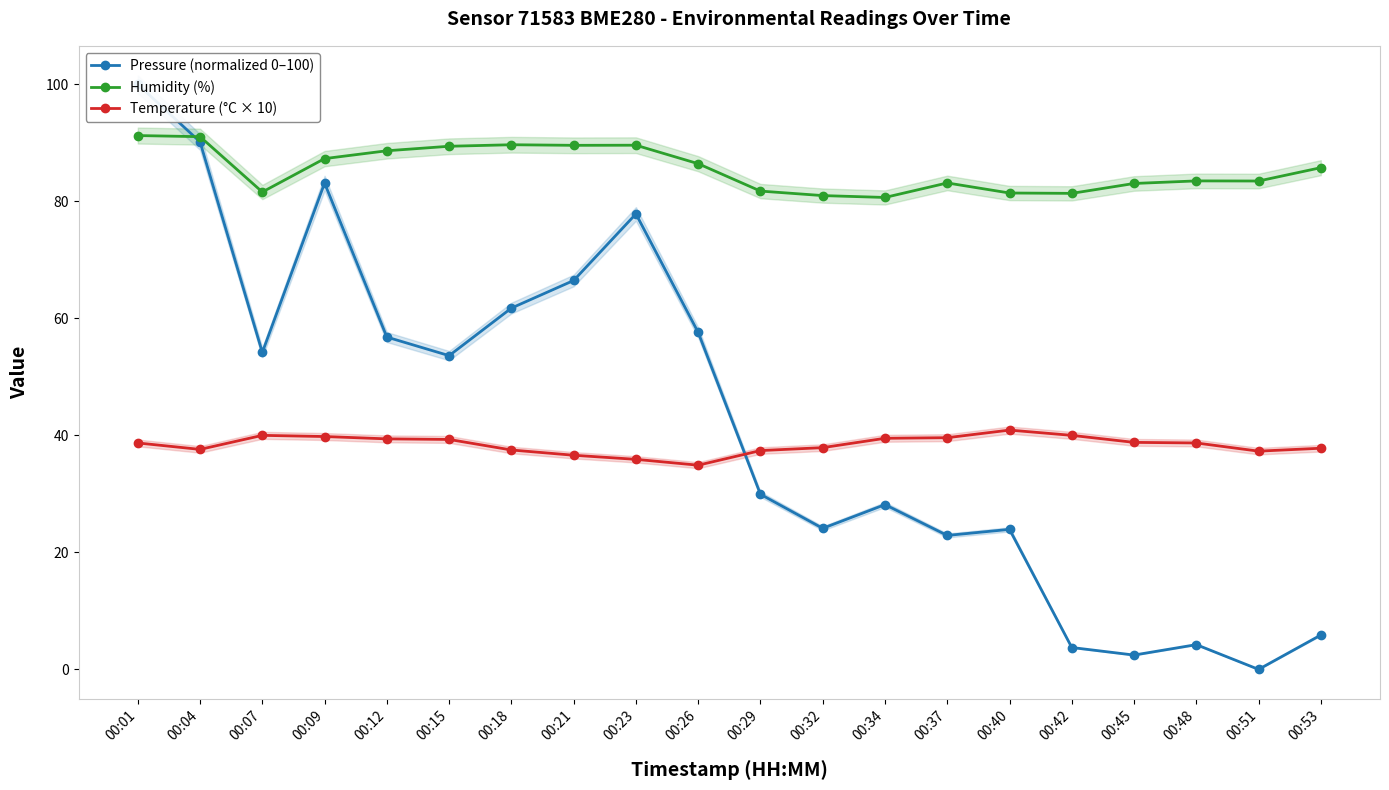

Does the chart display data point markers on the line(s)?

Yes